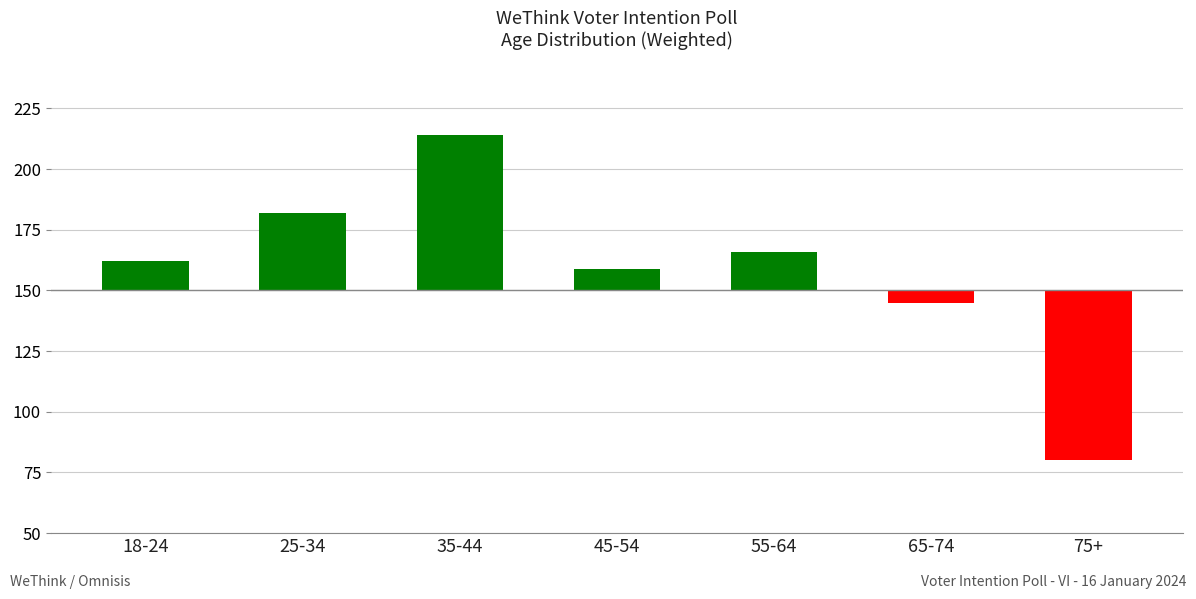

True or false: the data shows -70 at 75+.

True